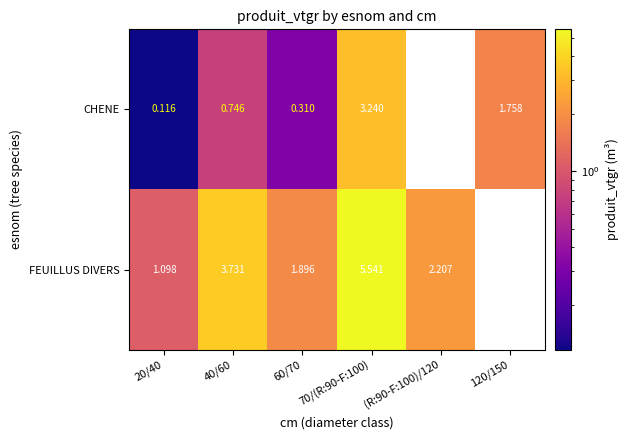

Is it true that FEUILLUS DIVERS equals 2.8 at 60/70?

False